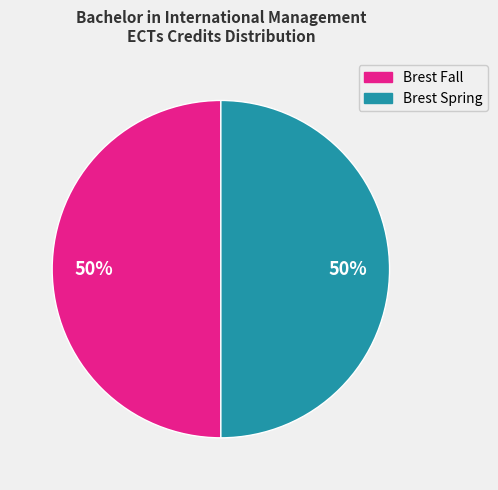

To the nearest percent, what is the average slice percentage?

50%